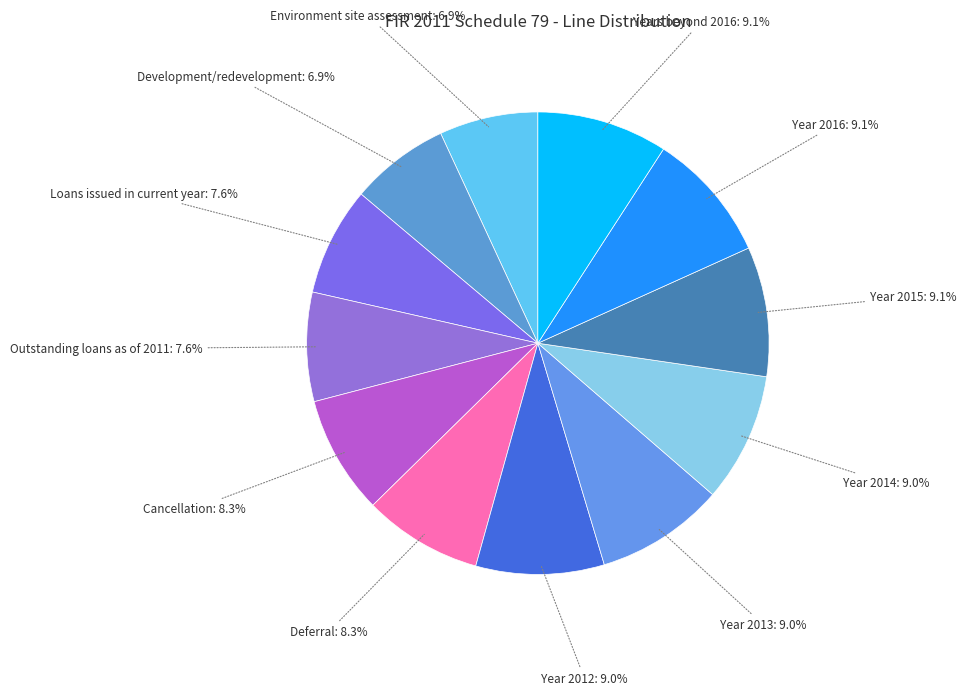

Approximately how many times larger is the value at Deferral compared to Year 2015?

0.9